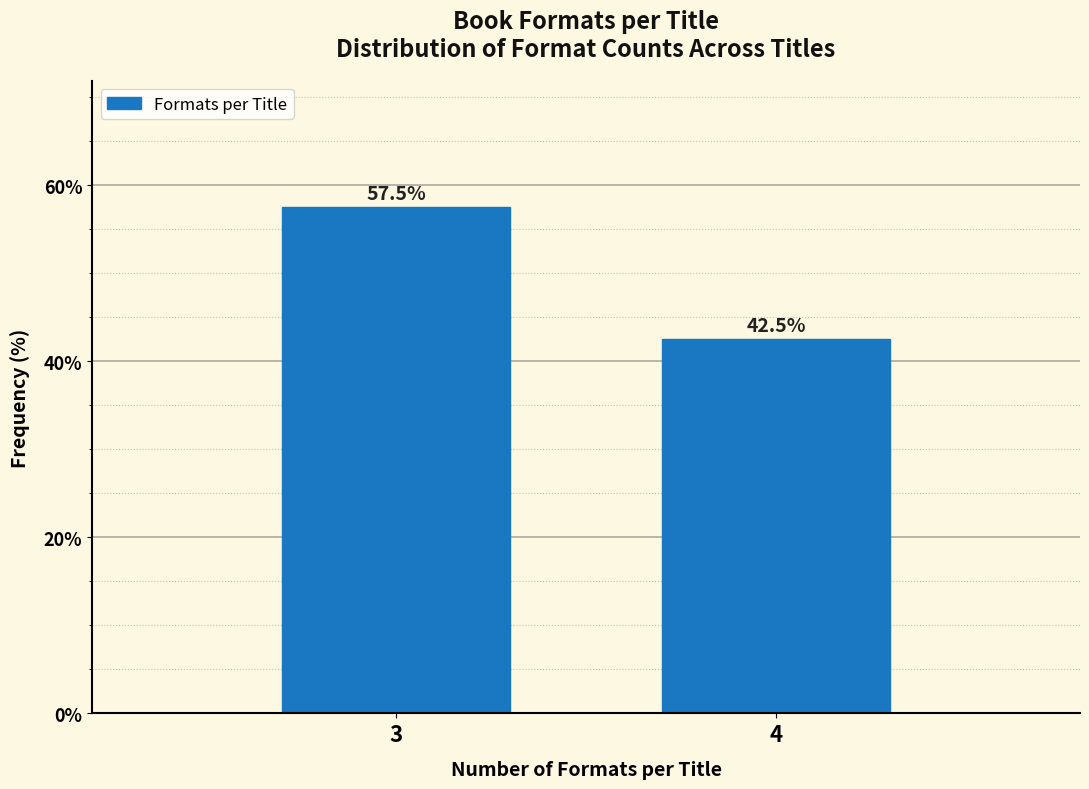

Reading right to left, list all the values displayed in this chart.

42.5	57.5